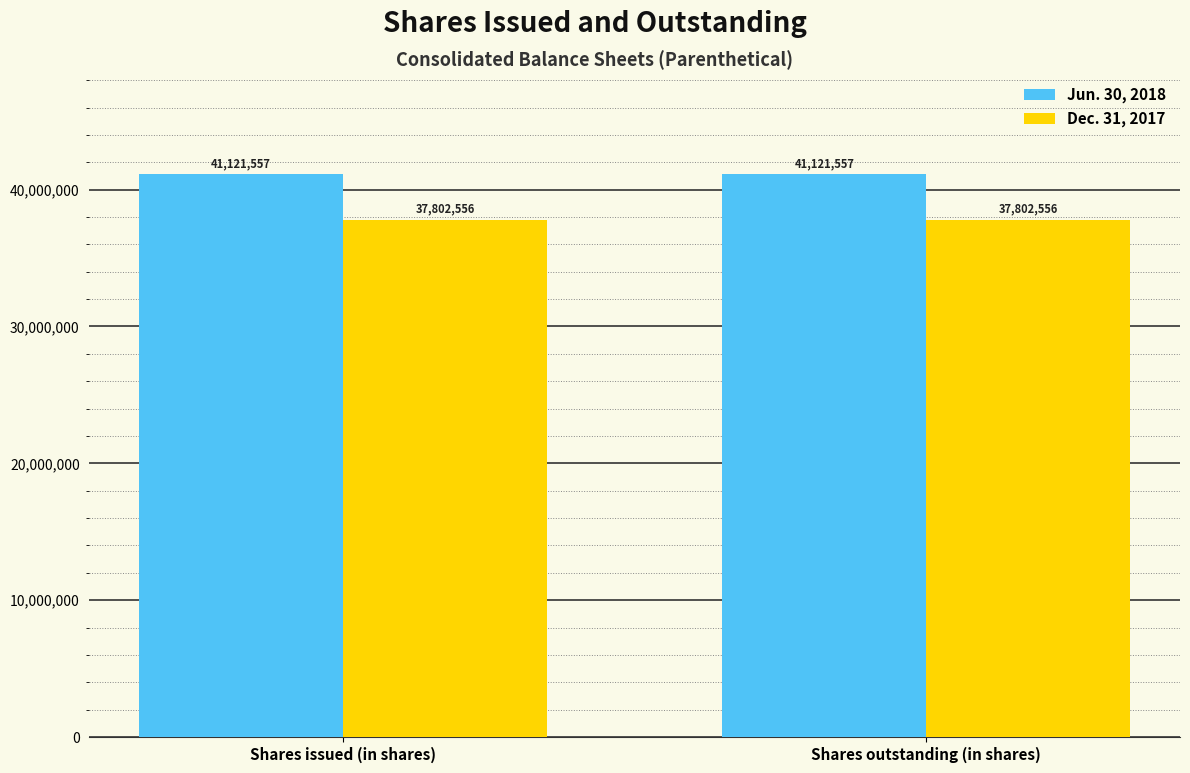

The value of Jun. 30, 2018 at Shares outstanding (in shares) is 41121557. True or false?

True